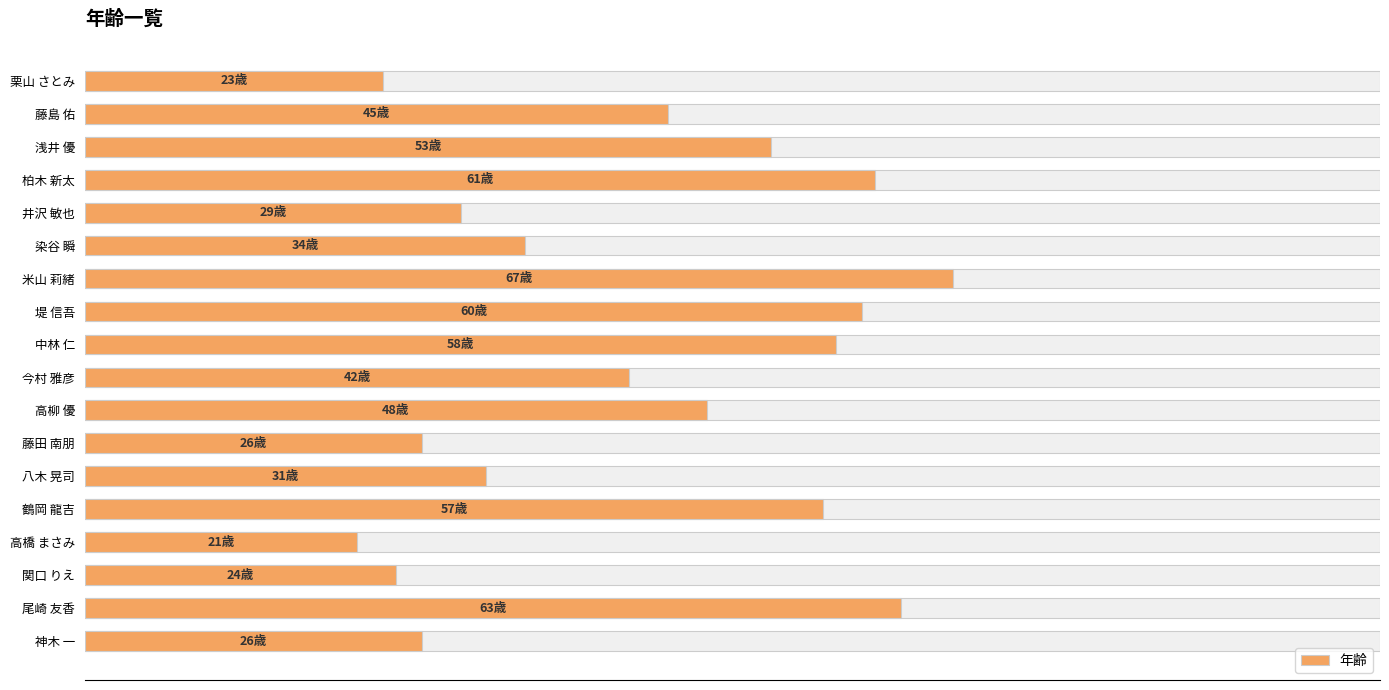

Reading left to right, extract all data points from this chart.

23	45	53	61	29	34	67	60	58	42	48	26	31	57	21	24	63	26